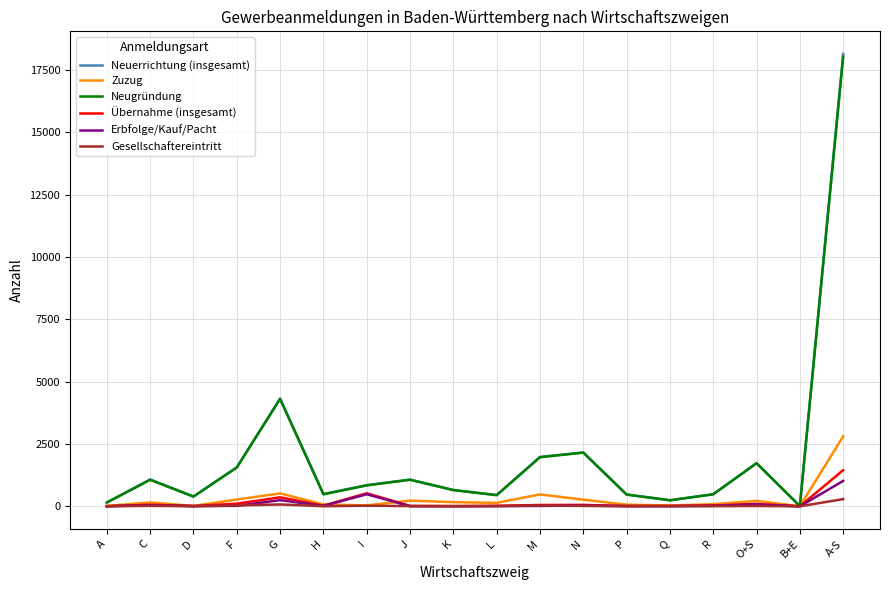

Which series has the widest spread of values?

Neuerrichtung (insgesamt)